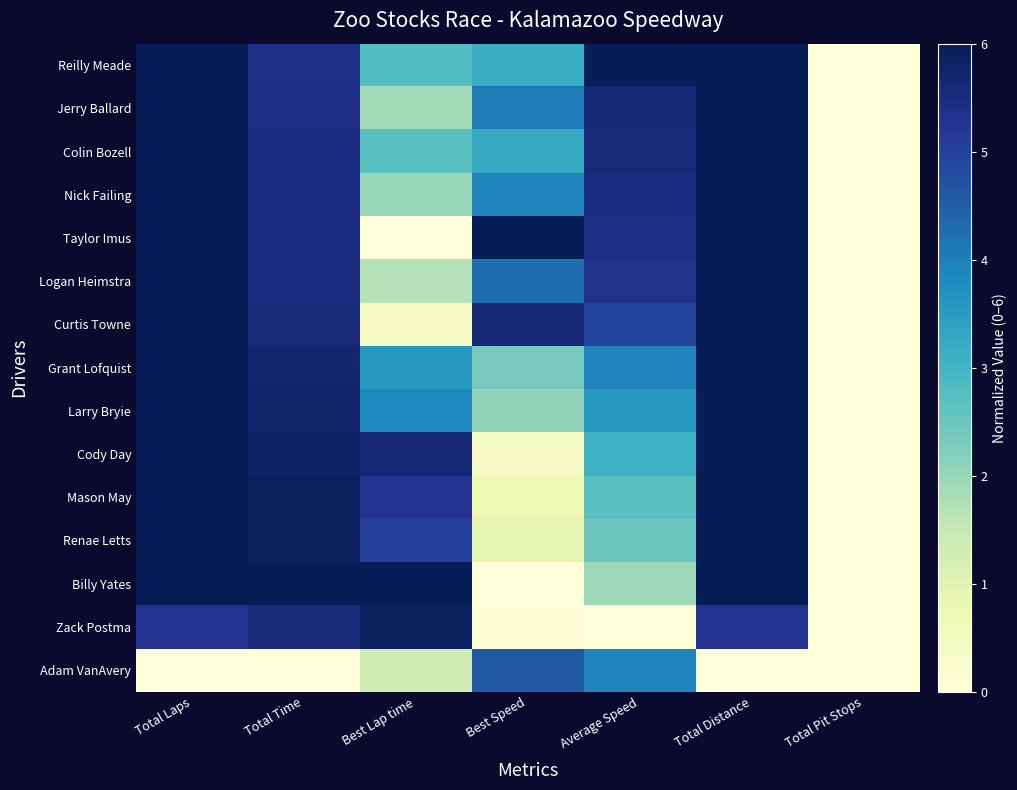

Reading left to right, list all the values displayed in this chart.

Reilly Meade: Total Laps=6.0	Total Time=5.4	Best Lap time=2.8	Best Speed=3.2	Average Speed=6.0	Total Distance=6.0	Total Pit Stops=0.0
Jerry Ballard: Total Laps=6.0	Total Time=5.5	Best Lap time=1.9	Best Speed=4.1	Average Speed=5.7	Total Distance=6.0	Total Pit Stops=0.0
Colin Bozell: Total Laps=6.0	Total Time=5.5	Best Lap time=2.7	Best Speed=3.2	Average Speed=5.6	Total Distance=6.0	Total Pit Stops=0.0
Nick Failing: Total Laps=6.0	Total Time=5.5	Best Lap time=2.0	Best Speed=3.9	Average Speed=5.5	Total Distance=6.0	Total Pit Stops=0.0
Taylor Imus: Total Laps=6.0	Total Time=5.5	Best Lap time=0.0	Best Speed=6.0	Average Speed=5.4	Total Distance=6.0	Total Pit Stops=0.0
Logan Heimstra: Total Laps=6.0	Total Time=5.5	Best Lap time=1.7	Best Speed=4.3	Average Speed=5.3	Total Distance=6.0	Total Pit Stops=0.0
Curtis Towne: Total Laps=6.0	Total Time=5.6	Best Lap time=0.4	Best Speed=5.6	Average Speed=4.9	Total Distance=6.0	Total Pit Stops=0.0
Grant Lofquist: Total Laps=6.0	Total Time=5.7	Best Lap time=3.6	Best Speed=2.4	Average Speed=3.9	Total Distance=6.0	Total Pit Stops=0.0
Larry Bryie: Total Laps=6.0	Total Time=5.8	Best Lap time=3.9	Best Speed=2.1	Average Speed=3.6	Total Distance=6.0	Total Pit Stops=0.0
Cody Day: Total Laps=6.0	Total Time=5.8	Best Lap time=5.6	Best Speed=0.4	Average Speed=3.1	Total Distance=6.0	Total Pit Stops=0.0
Mason May: Total Laps=6.0	Total Time=5.9	Best Lap time=5.3	Best Speed=0.7	Average Speed=2.7	Total Distance=6.0	Total Pit Stops=0.0
Renae Letts: Total Laps=6.0	Total Time=5.9	Best Lap time=5.1	Best Speed=0.9	Average Speed=2.5	Total Distance=6.0	Total Pit Stops=0.0
Billy Yates: Total Laps=6.0	Total Time=6.0	Best Lap time=6.0	Best Speed=0.0	Average Speed=1.9	Total Distance=6.0	Total Pit Stops=0.0
Zack Postma: Total Laps=5.2	Total Time=5.6	Best Lap time=5.9	Best Speed=0.1	Average Speed=0.0	Total Distance=5.2	Total Pit Stops=0.0
Adam VanAvery: Total Laps=0.0	Total Time=0.0	Best Lap time=1.4	Best Speed=4.6	Average Speed=3.9	Total Distance=0.0	Total Pit Stops=0.0